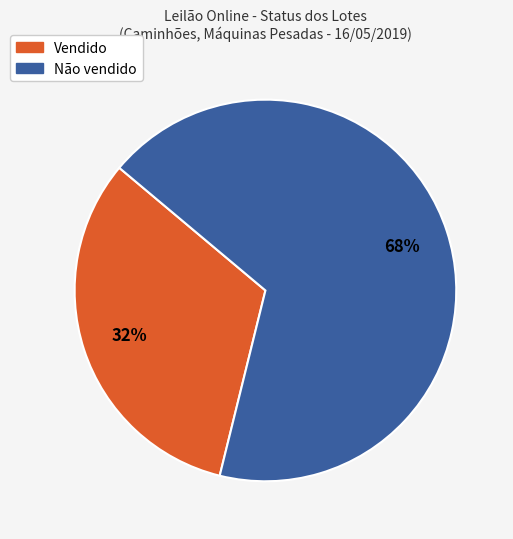

To the nearest percent, what is the average slice percentage?

50%